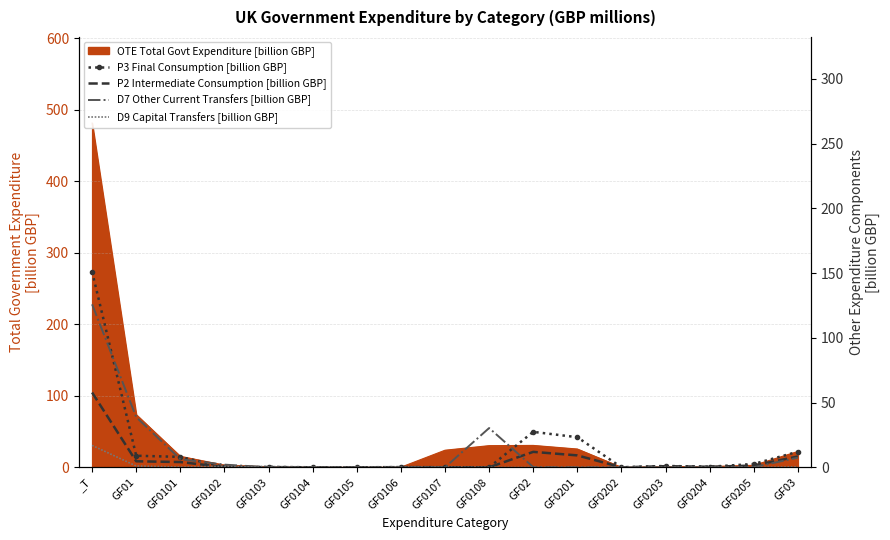

What is the label of the 12th point from the right?

GF0104